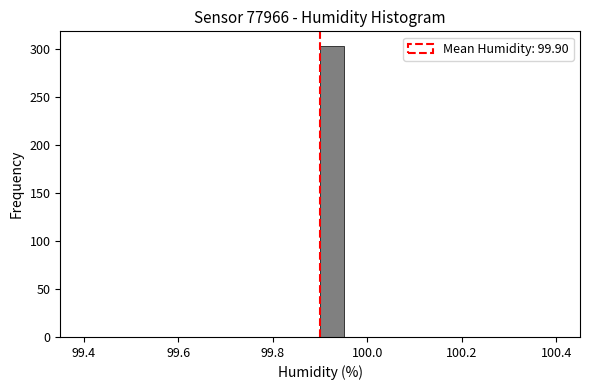

Read against the x-axis, roughly where is the centre of the tallest bar?

99.92